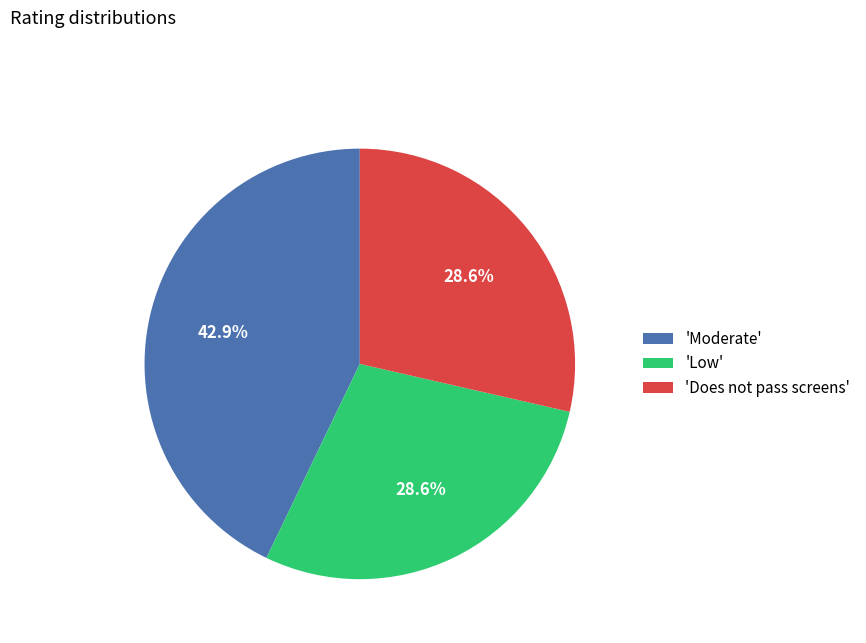

Do 'Low' and 'Does not pass screens' together represent more than half of the pie?

Yes